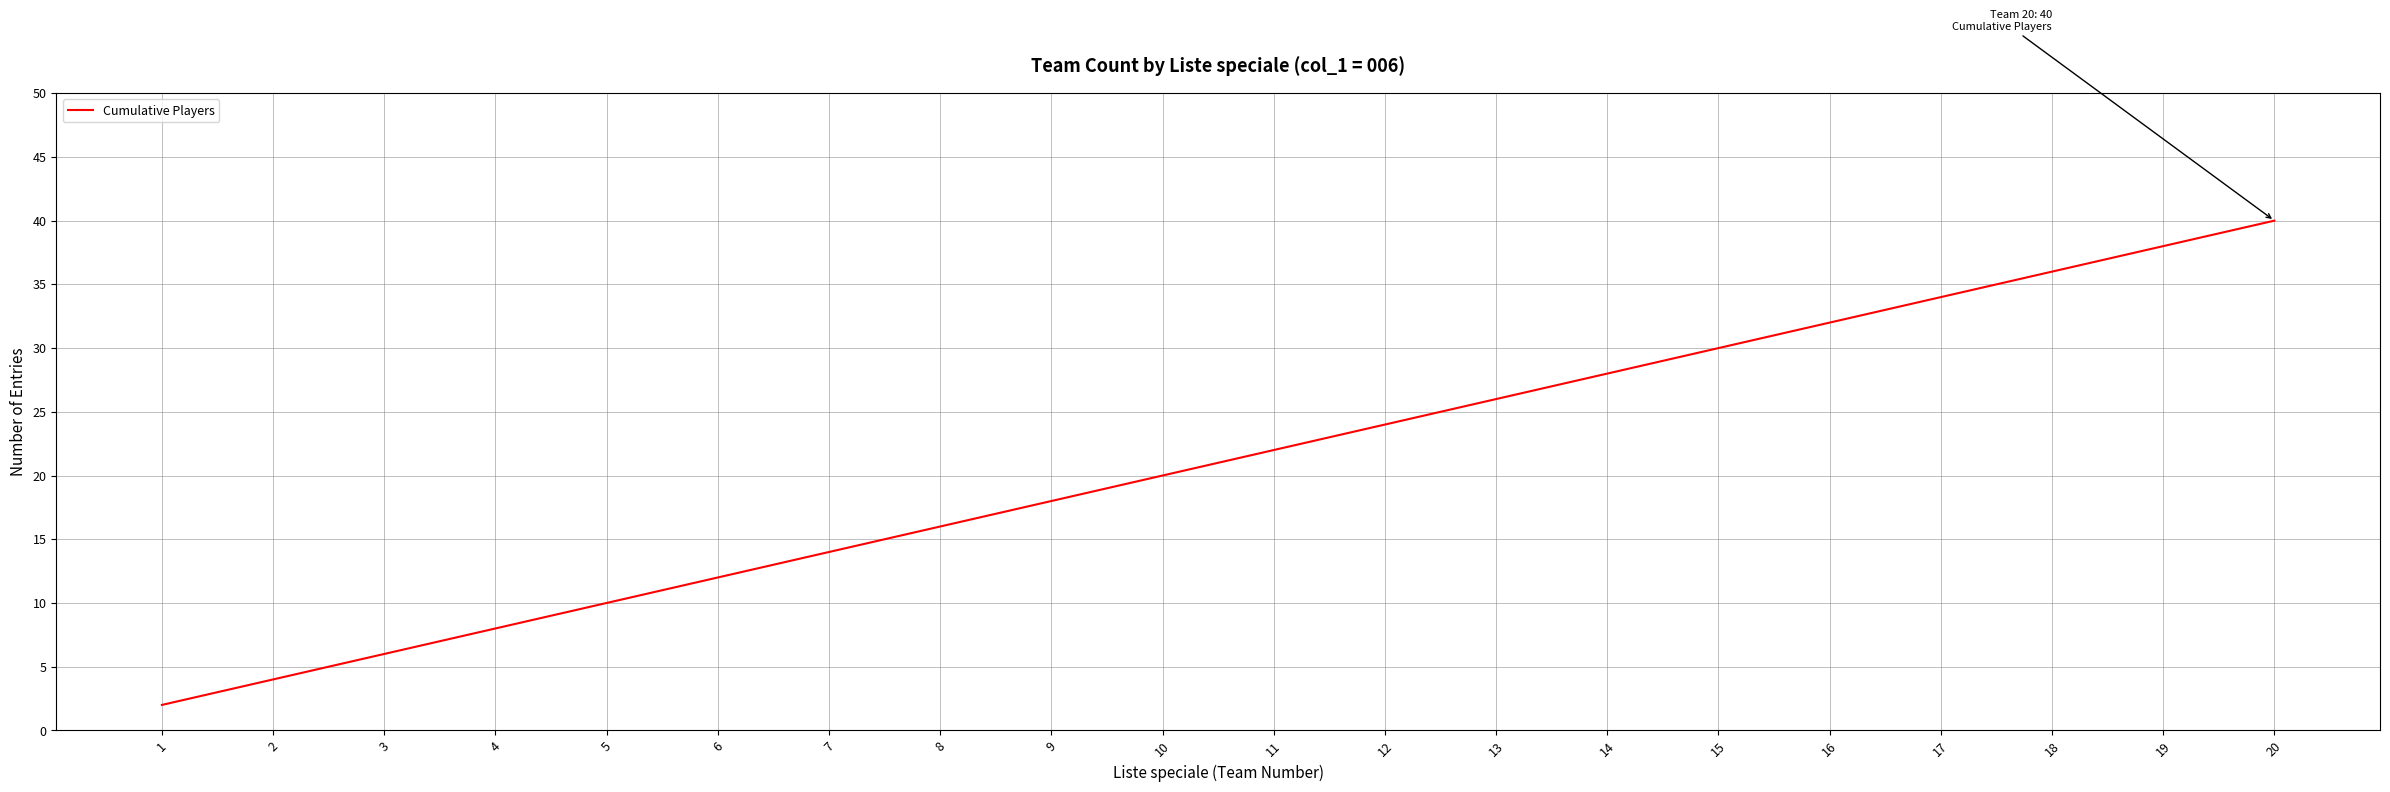

List the labels in order of value, smallest first.

1, 2, 3, 4, 5, 6, 7, 8, 9, 10, 11, 12, 13, 14, 15, 16, 17, 18, 19, 20